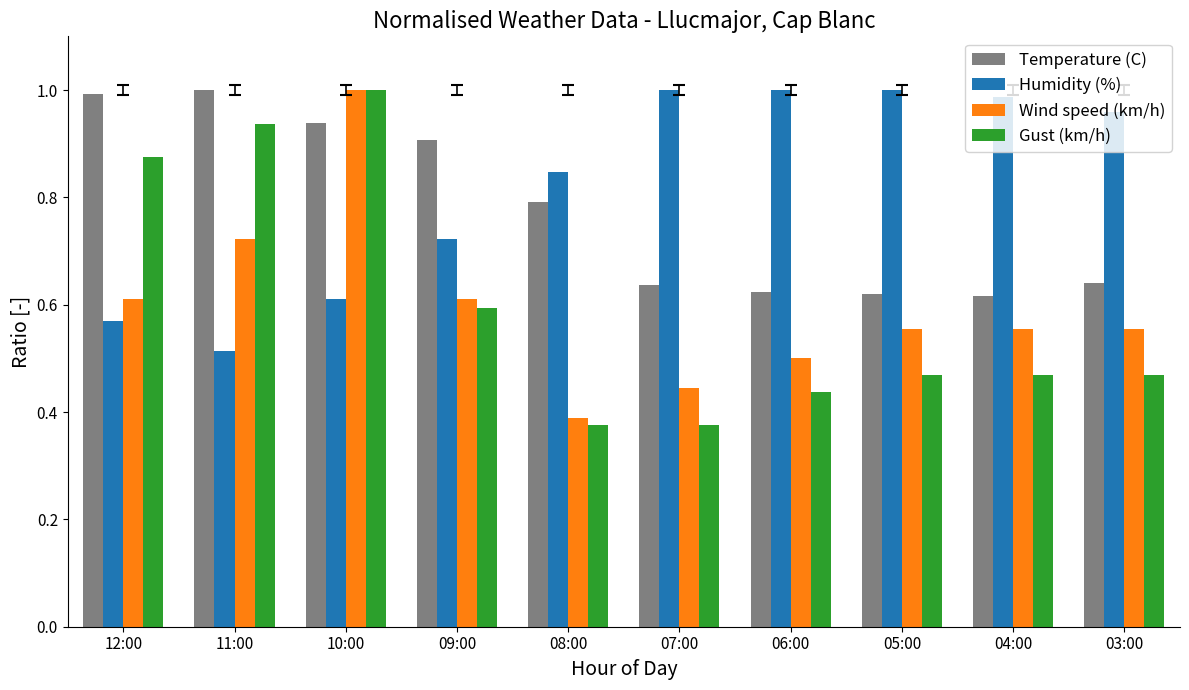

Where is Humidity (%) nearest to the value 0?

11:00